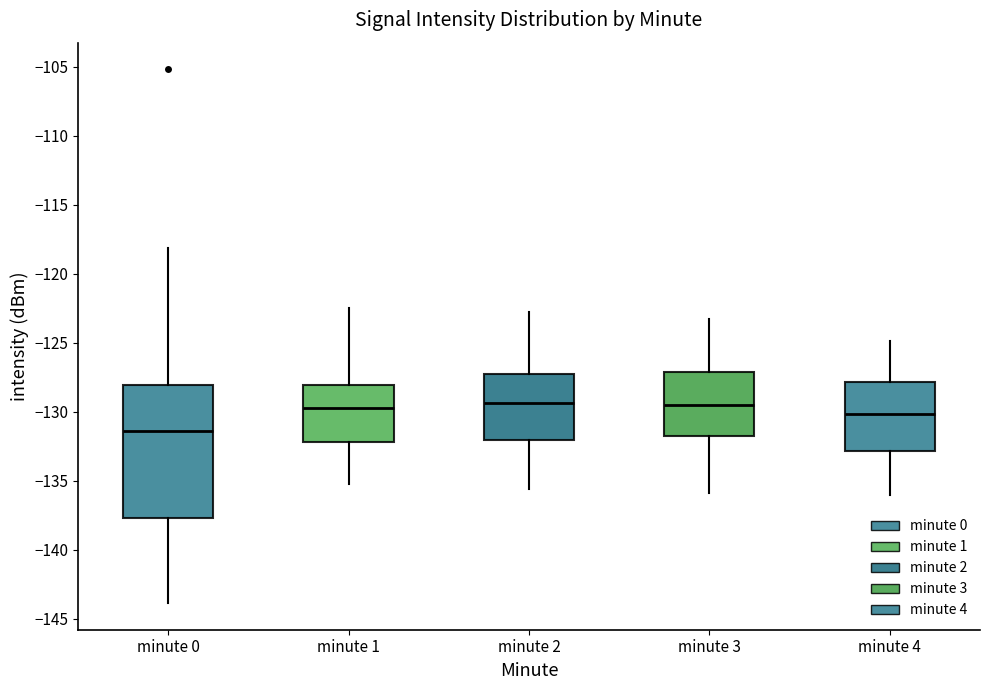

Where is the upper edge of the box for minute 2 on the y-axis? The values are not printed on the chart, so give them approximately, as read against the axis.

-127.5